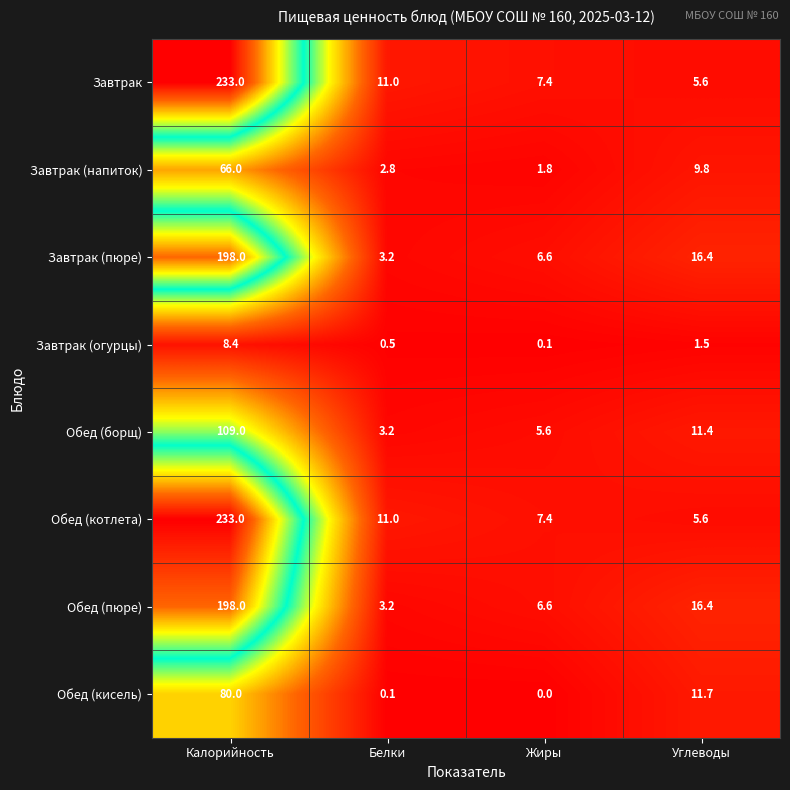

The Обед (борщ) series shows 1.0 at Белки. True or false?

False